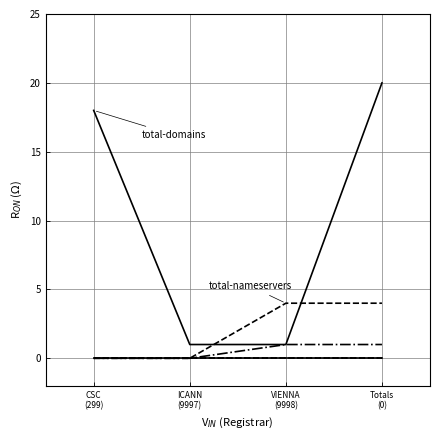

At which category is the sum across all series the highest?

Totals
(0)